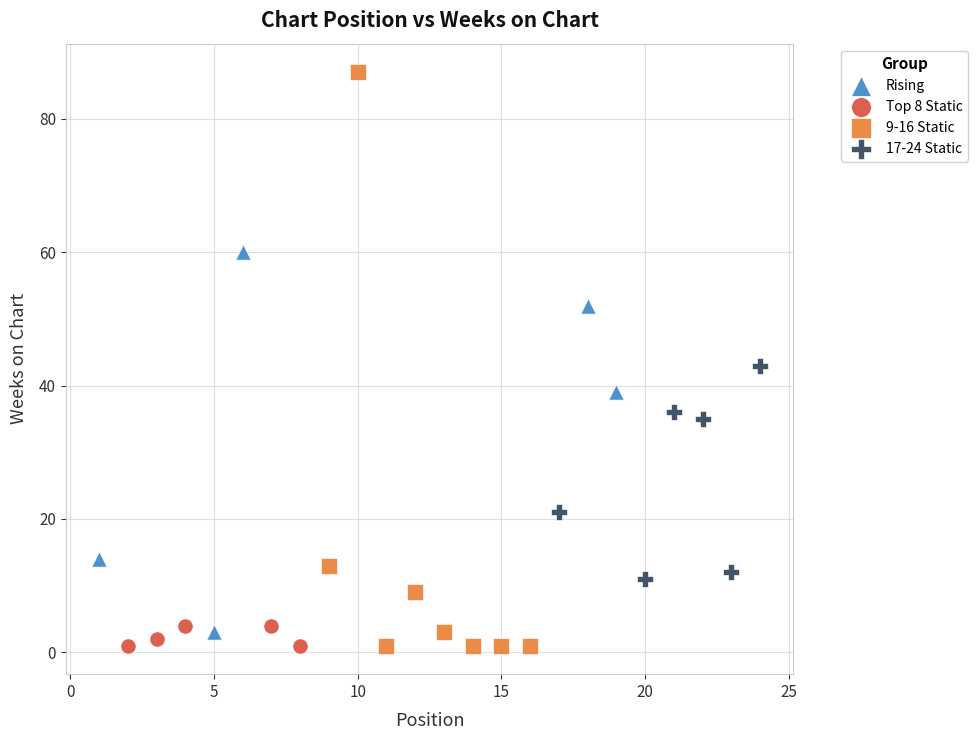

Which series contains the highest Y value?

9-16 Static